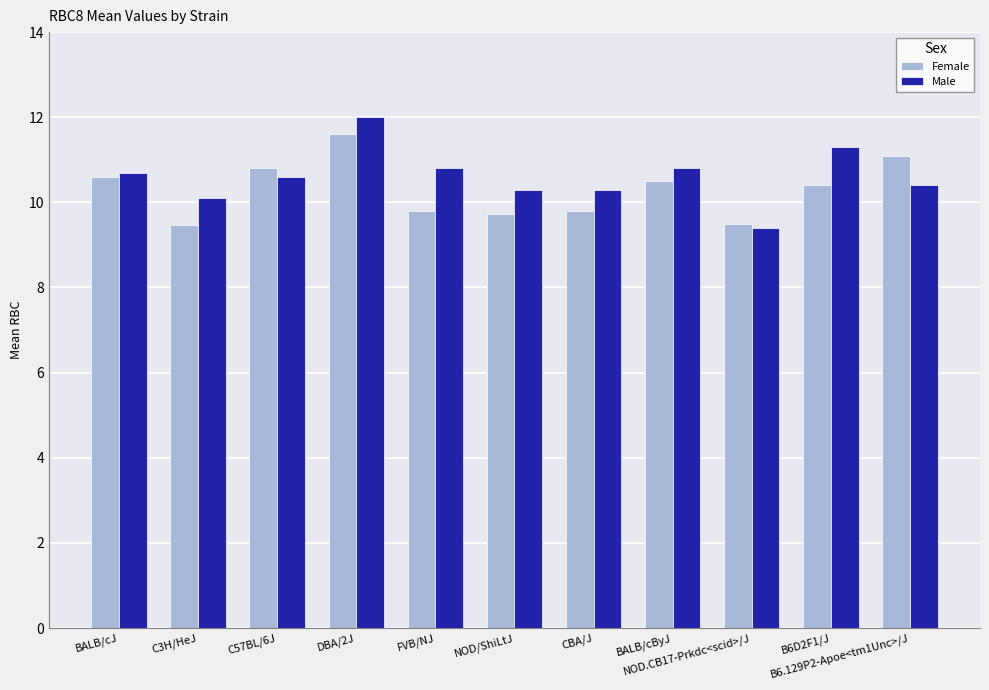

The Male series shows 6.3 at BALB/cJ. True or false?

False